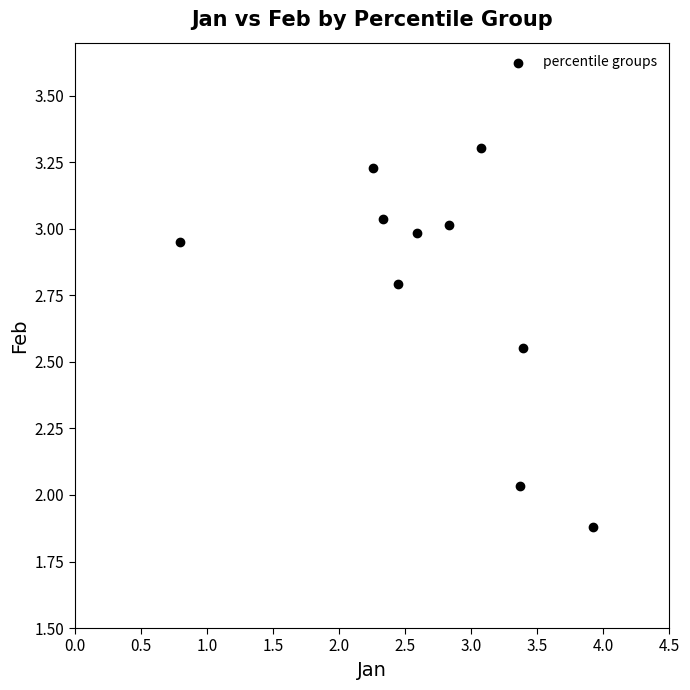

What is the average Y value?

2.8